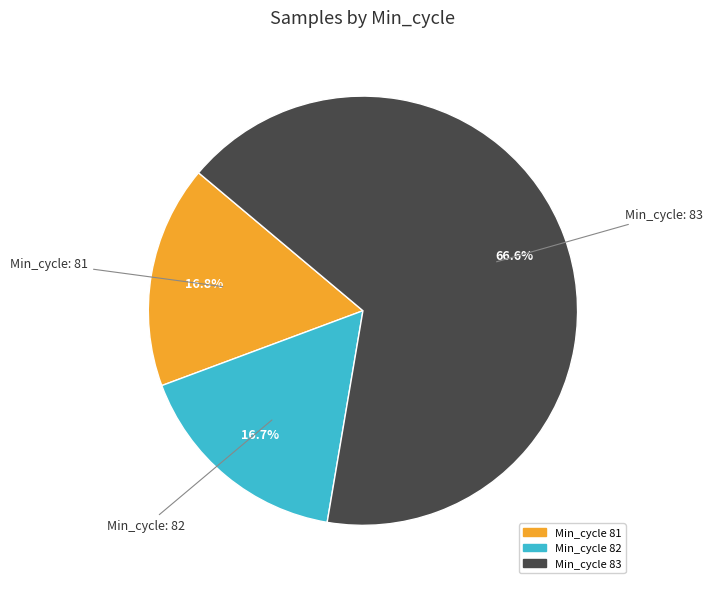

Is there a majority slice in this chart?

Yes